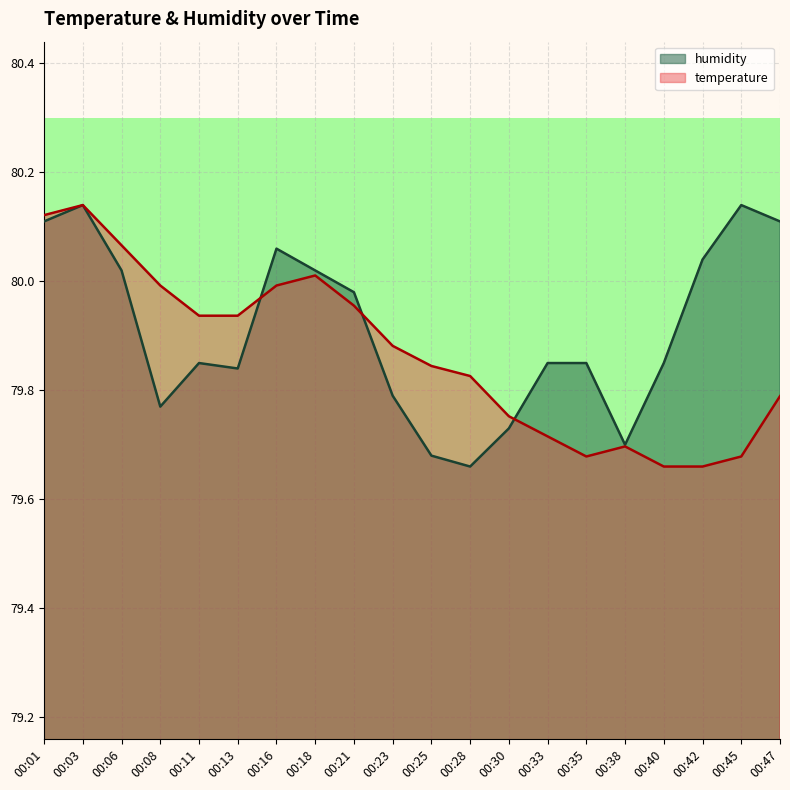

Between 00:16 and 00:45, which series saw the biggest shift?

temperature